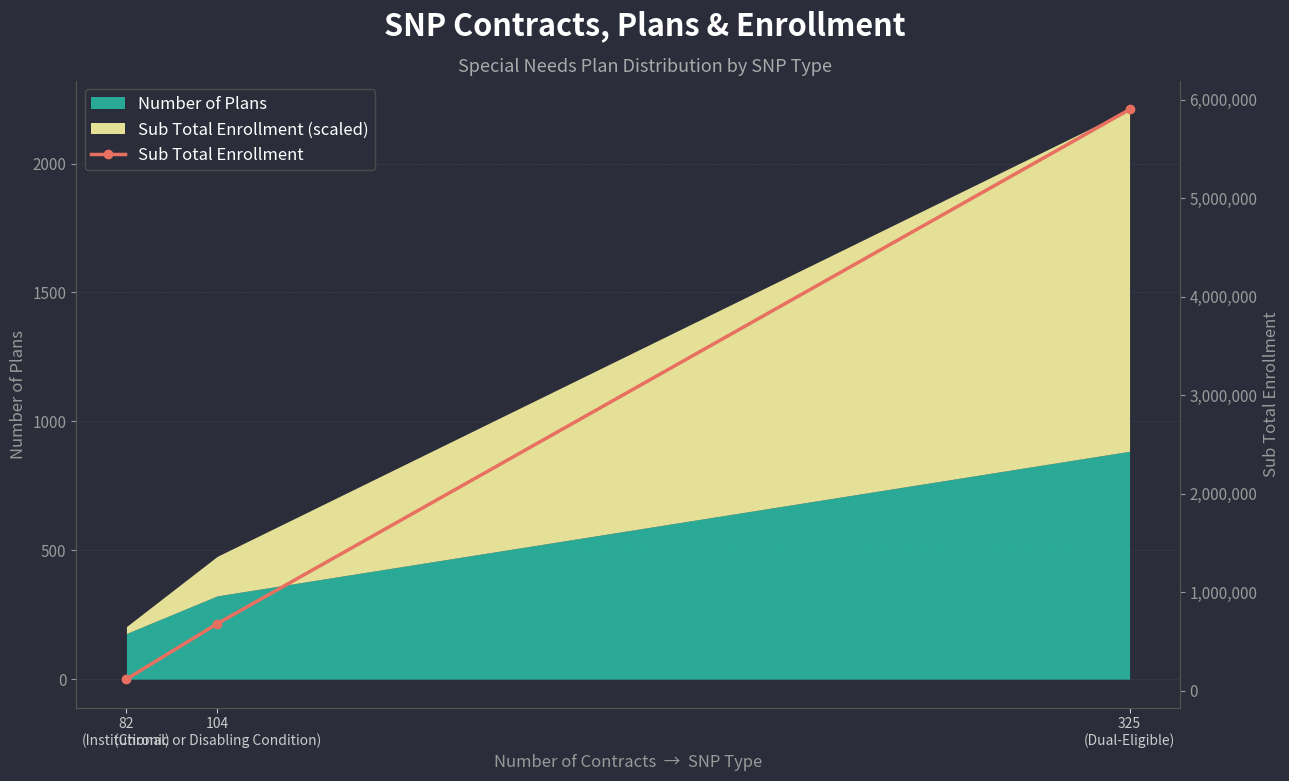

At which category does the chart reach its minimum across all series?

82
(Institutional)